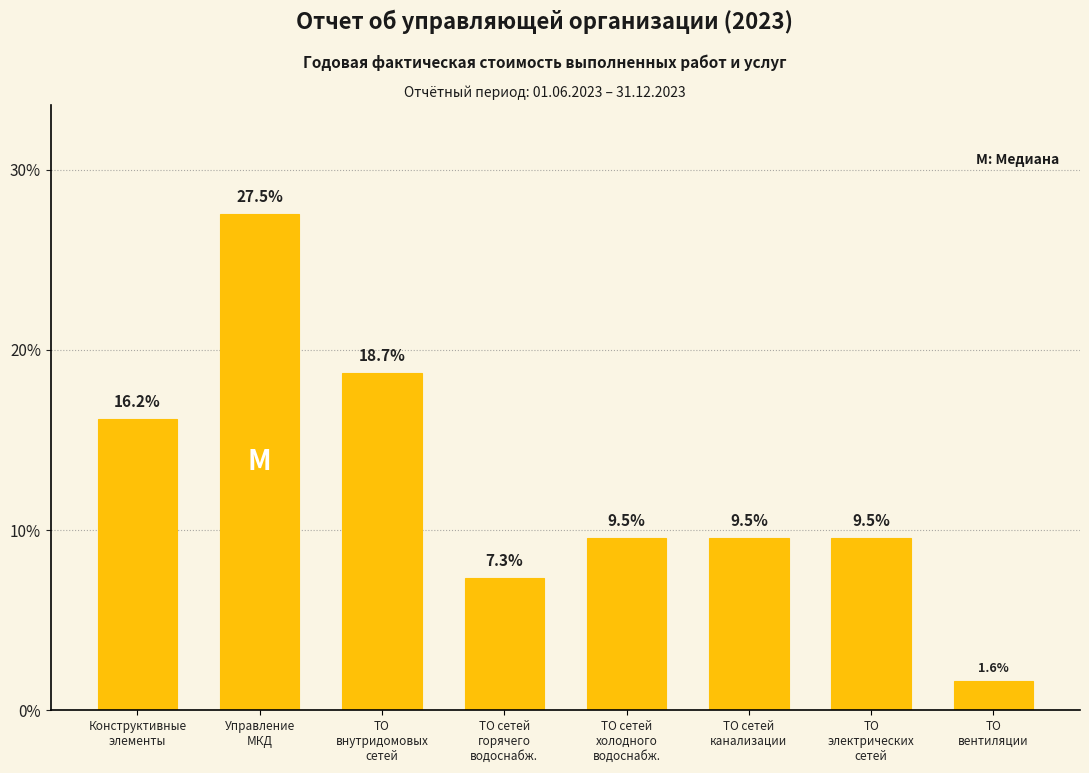

Reading left to right, list all the values displayed in this chart.

16.2	27.5	18.7	7.3	9.5	9.5	9.5	1.6